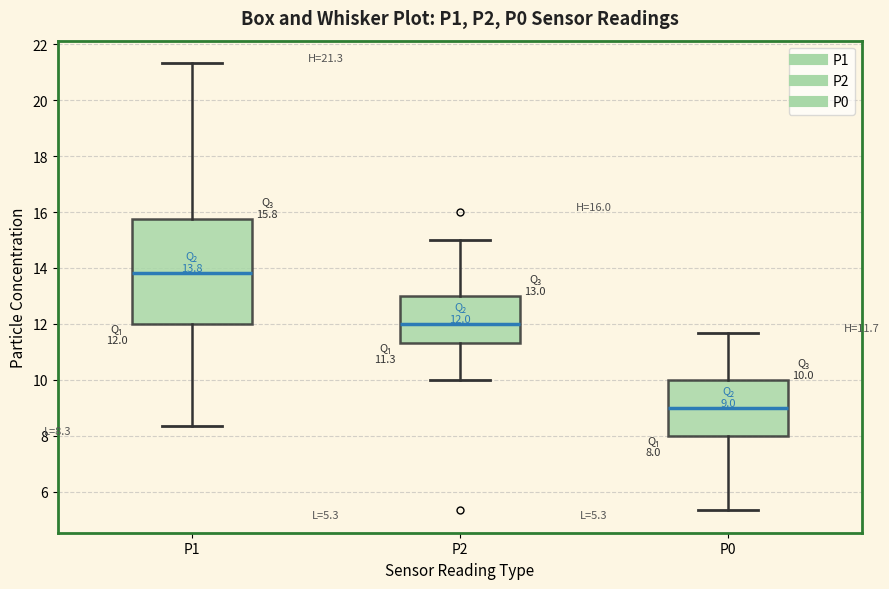

Which box is the tallest, from its lower edge to its upper edge?

P1